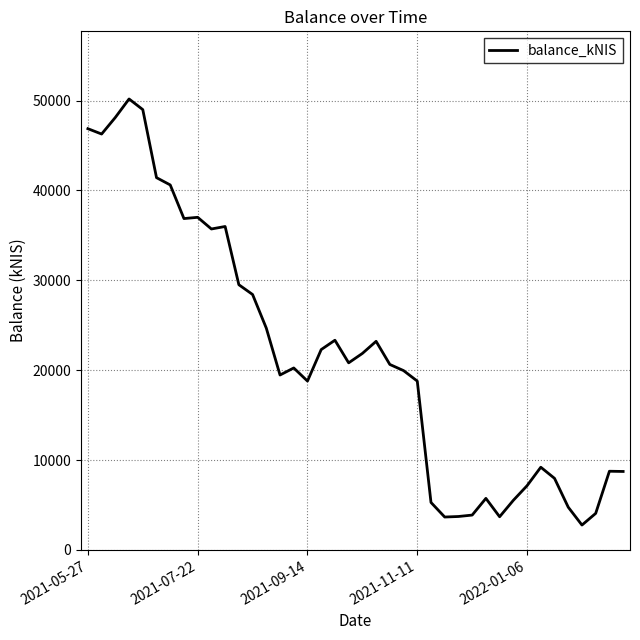

What is the difference between the maximum and minimum values?

47429.1